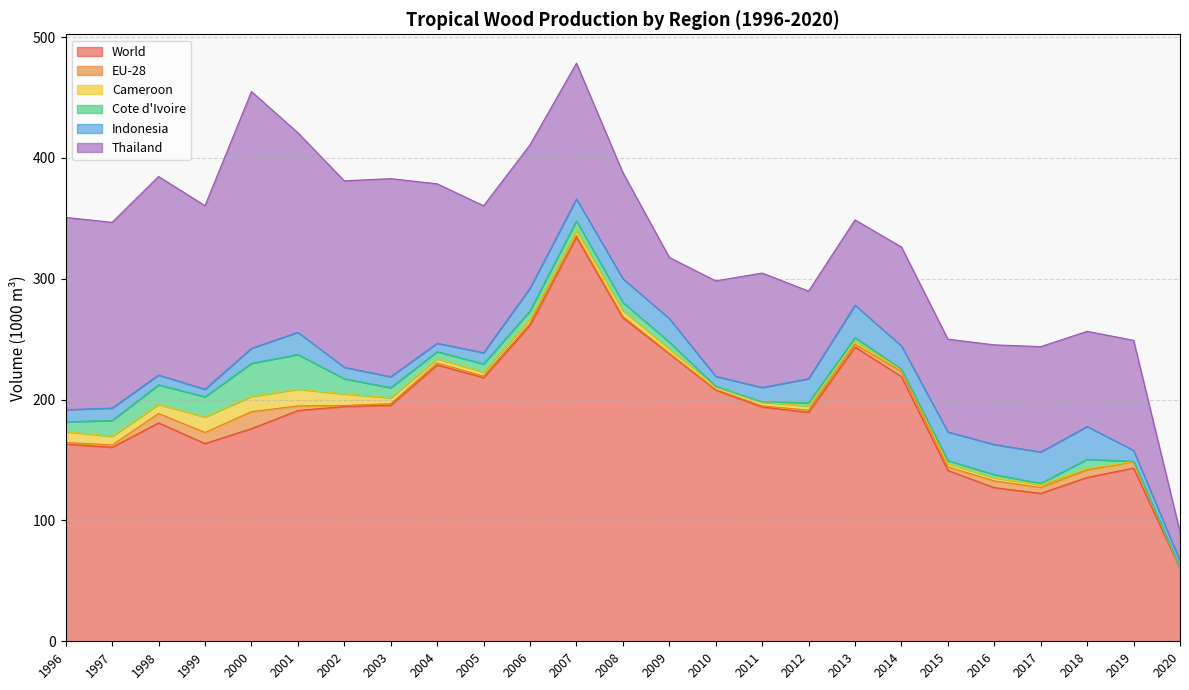

At which label does Cameroon reach its peak?

2001